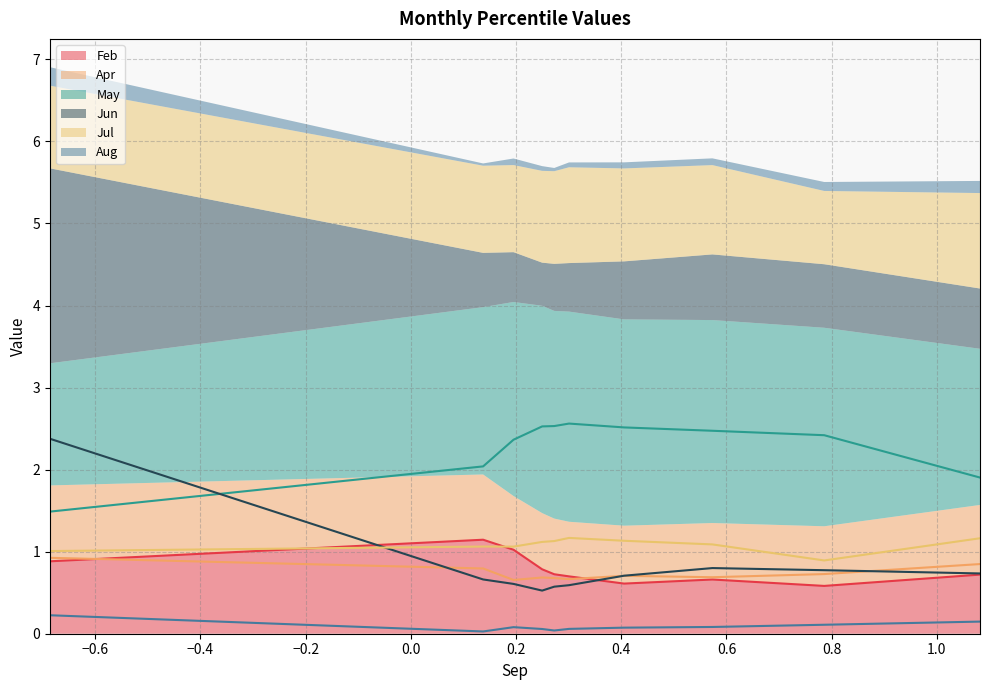

What is the sum of all Feb values?

7.8